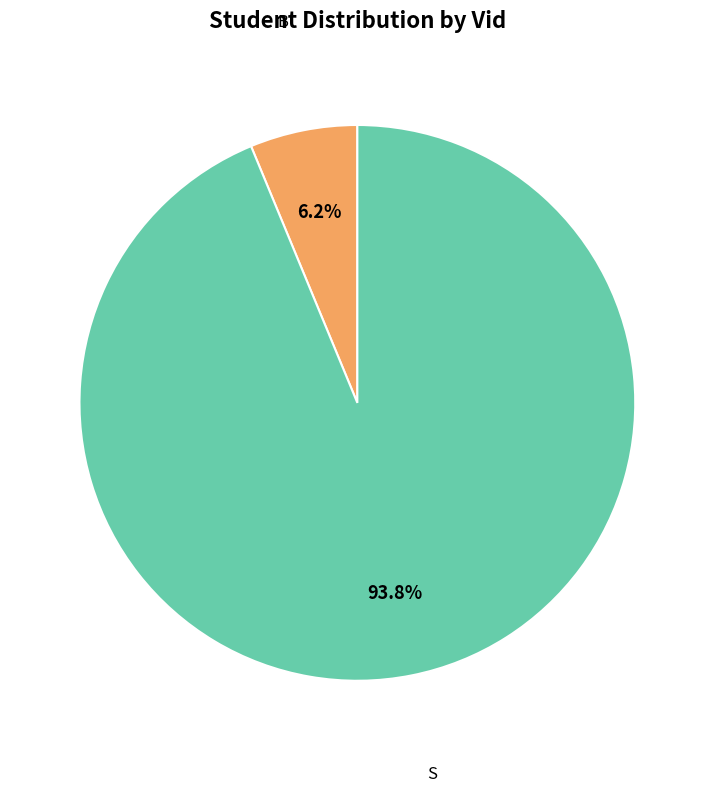

Does any single category account for the majority?

Yes